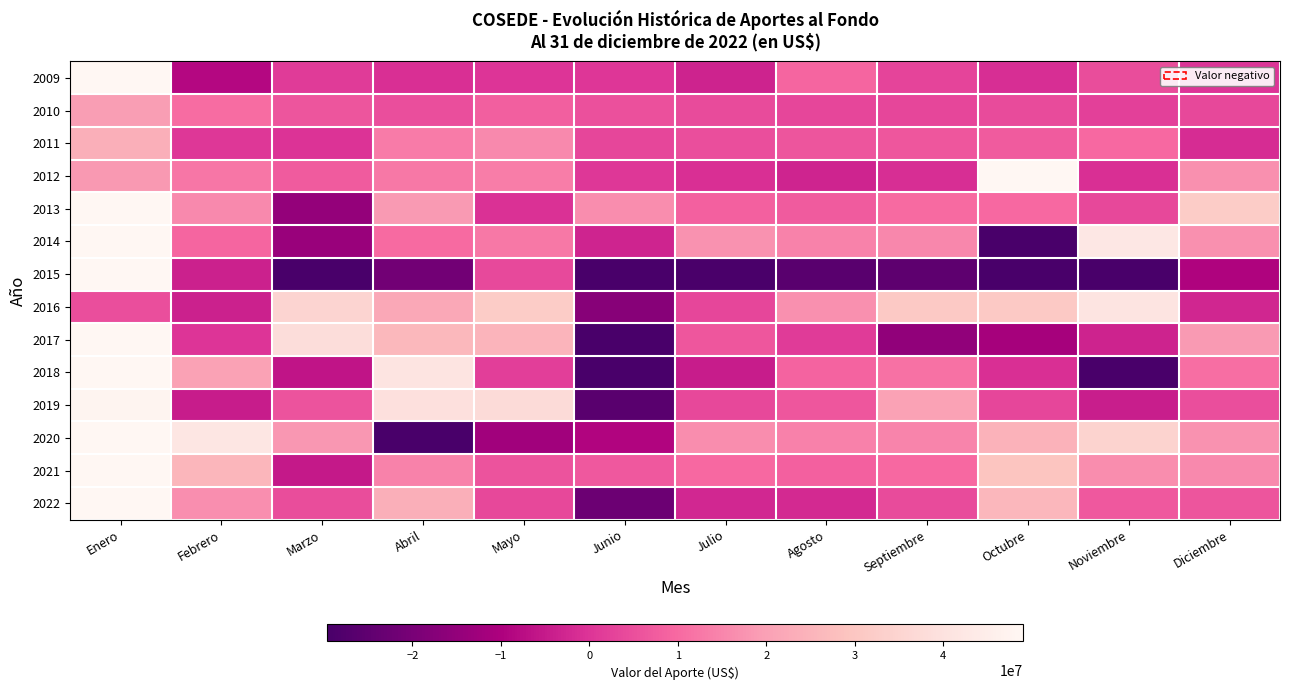

Reading right to left, list all the values displayed in this chart.

2009: Diciembre=0.0	Noviembre=4614016.5	Octubre=-1049595.8	Septiembre=3126776.5	Agosto=9114343.6	Julio=-3315698.5	Junio=310693.5	Mayo=-60352.7	Abril=-764364.1	Marzo=1118788.9	Febrero=-8636114.4	Enero=399596816.4
2010: Diciembre=3640214.8	Noviembre=2280555.4	Octubre=4355980.7	Septiembre=3292475.5	Agosto=3428142.6	Julio=4377180.4	Junio=5356499.8	Mayo=7978819.8	Abril=4931590.6	Marzo=6273991.2	Febrero=10433080.8	Enero=19456586.7
2011: Diciembre=-1593138.4	Noviembre=9786449.1	Octubre=7469351.1	Septiembre=6349611.6	Agosto=6179580.6	Julio=4855286.2	Junio=3390882.1	Mayo=15722192.8	Abril=13391079.9	Marzo=-143515.1	Febrero=622932.8	Enero=23726323.7
2012: Diciembre=16842949.8	Noviembre=-847072.2	Octubre=432485897.4	Septiembre=-1329116.9	Agosto=-2991114.0	Julio=-1019713.5	Junio=786106.2	Mayo=13470082.3	Abril=12701548.0	Marzo=7400314.1	Febrero=12268661.2	Enero=18561779.2
2013: Diciembre=32087366.1	Noviembre=3815415.9	Octubre=9858375.7	Septiembre=10313262.5	Agosto=7533453.4	Julio=8404356.9	Junio=16303924.2	Mayo=-466903.7	Abril=18703523.8	Marzo=-14576614.4	Febrero=15617788.9	Enero=268284229.6
2014: Diciembre=17059053.9	Noviembre=42471805.4	Octubre=-43543694.9	Septiembre=15447541.4	Agosto=14450330.2	Julio=17182577.3	Junio=-3028189.5	Mayo=12474914.1	Abril=10076360.9	Marzo=-13839445.5	Febrero=9309304.3	Enero=335264477.0
2015: Diciembre=-9574378.8	Noviembre=-29926026.1	Octubre=-40213769.4	Septiembre=-25294772.2	Agosto=-26248437.2	Julio=-29081954.7	Junio=-58243073.3	Mayo=4073396.6	Abril=-21220494.1	Marzo=-37971628.7	Febrero=-3724952.3	Enero=329793867.1
2016: Diciembre=-2805775.0	Noviembre=40754612.8	Octubre=31048943.9	Septiembre=31202288.9	Agosto=16869532.9	Julio=3264504.5	Junio=-17122251.0	Mayo=31949939.9	Abril=21887152.5	Marzo=35185020.8	Febrero=-3599274.3	Enero=4882524.6
2017: Diciembre=18826381.3	Noviembre=-3424786.8	Octubre=-11391575.4	Septiembre=-15348082.6	Agosto=1205499.5	Julio=6611119.7	Junio=-38462988.9	Mayo=24905301.4	Abril=26100838.2	Marzo=38041496.7	Febrero=0.0	Enero=61779444.5
2018: Diciembre=10822776.4	Noviembre=-31725058.0	Octubre=-857024.7	Septiembre=11285932.7	Agosto=8812174.0	Julio=-4716635.4	Junio=-38698182.0	Mayo=1908236.3	Abril=40776375.0	Marzo=-6082993.1	Febrero=20164884.1	Enero=71494954.6
2019: Diciembre=5083490.7	Noviembre=-4217487.9	Octubre=3558667.9	Septiembre=20273801.3	Agosto=6360209.6	Julio=3622458.7	Junio=-25994721.8	Mayo=37627145.4	Abril=39256062.0	Marzo=5981833.0	Febrero=-4696810.3	Enero=47847469.9
2020: Diciembre=17239681.4	Noviembre=34562153.2	Octubre=24606716.2	Septiembre=14663690.4	Agosto=14186436.7	Julio=16223350.8	Junio=-9237502.2	Mayo=-12352174.7	Abril=-942137685.5	Marzo=18075167.8	Febrero=41921462.2	Enero=75061649.0
2021: Diciembre=15774480.7	Noviembre=16300242.6	Octubre=29645820.1	Septiembre=9804293.2	Agosto=8435650.8	Julio=9749509.7	Junio=6860322.6	Mayo=5727252.5	Abril=14570236.6	Marzo=-5333401.4	Febrero=25636846.8	Enero=49116573.9
2022: Diciembre=6285962.9	Noviembre=6777393.9	Octubre=25957382.6	Septiembre=4433122.2	Agosto=-2068424.0	Julio=-2445489.5	Junio=-22433251.5	Mayo=3827313.1	Abril=23705086.5	Marzo=4749944.2	Febrero=16491196.2	Enero=48912472.1